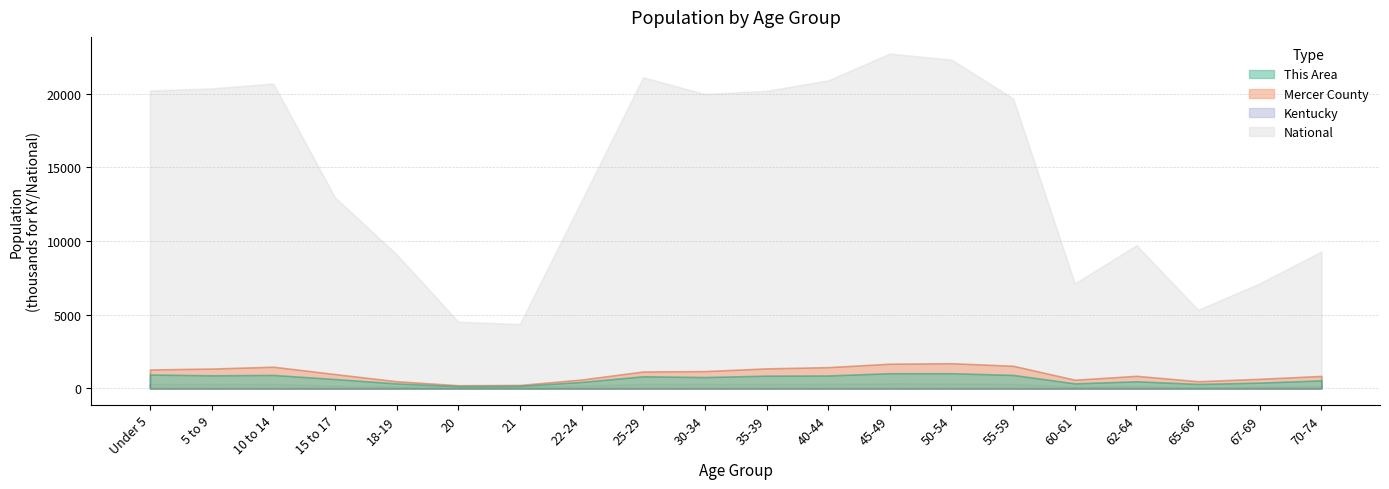

Which category has the highest value across all series?

45-49